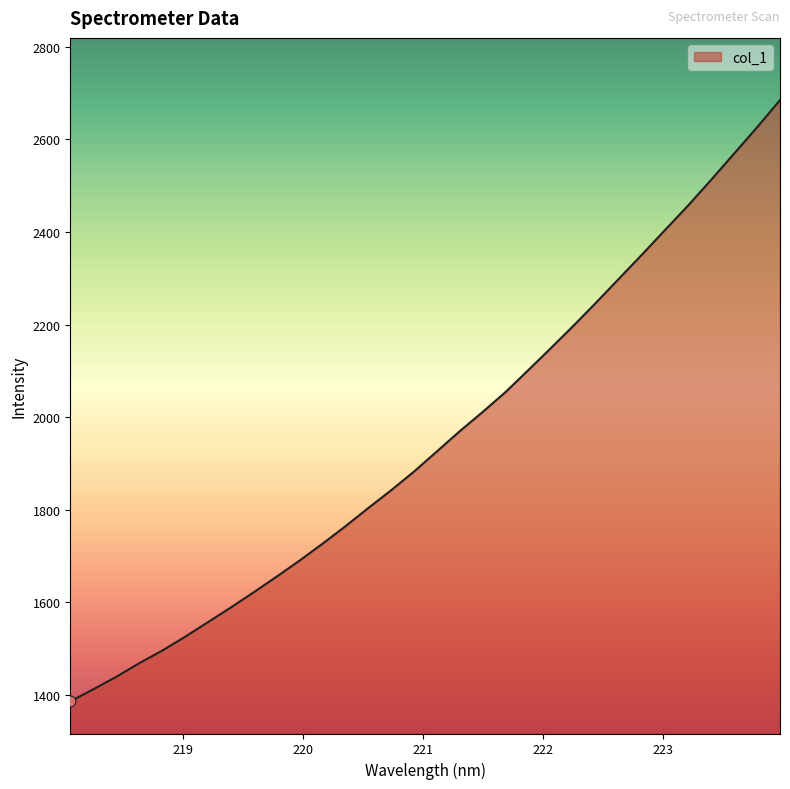

What is the minimum value shown in the chart?

1386.3